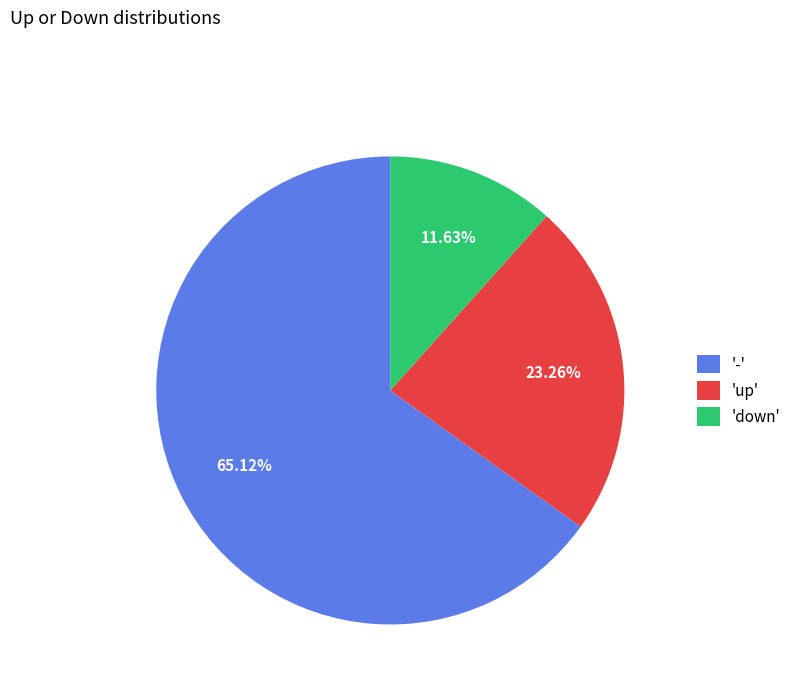

How many slices are in this pie chart?

3